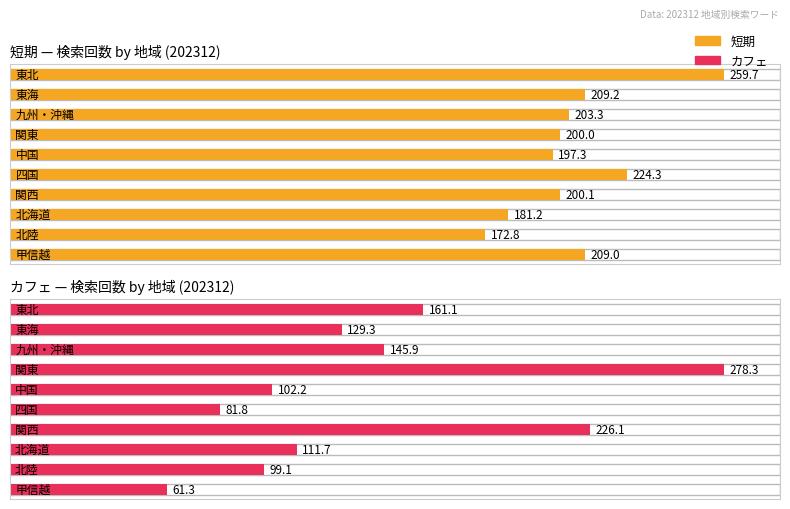

What is the difference between the second highest and second lowest values in the 短期 series?

43.1